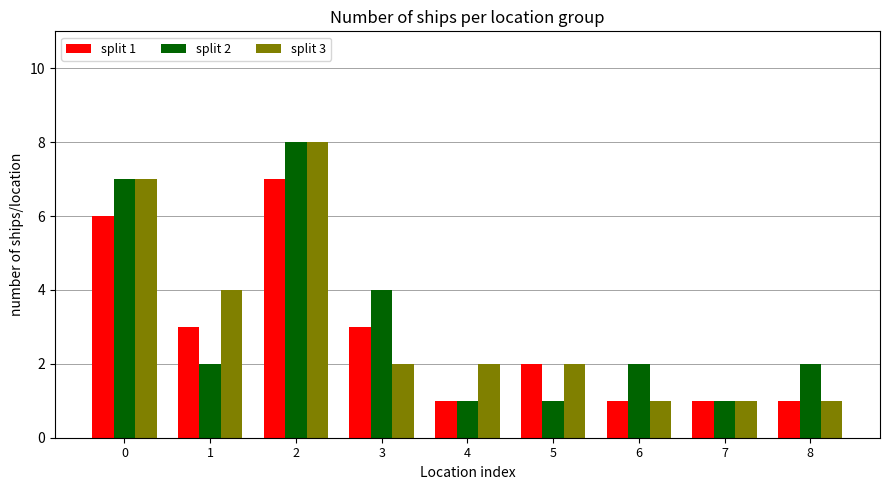

What is the difference between the highest and lowest values at 1?

2